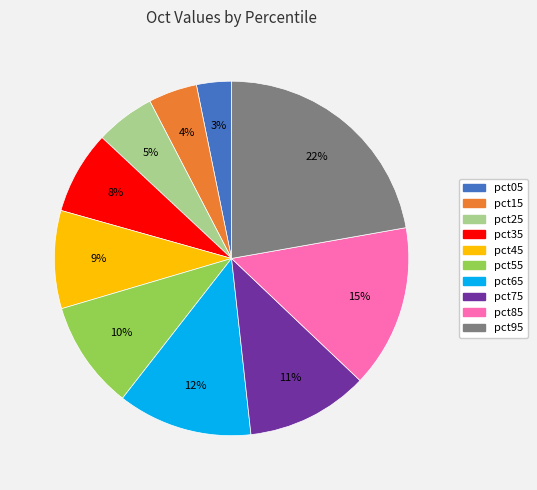

How many segments does this pie chart have?

10